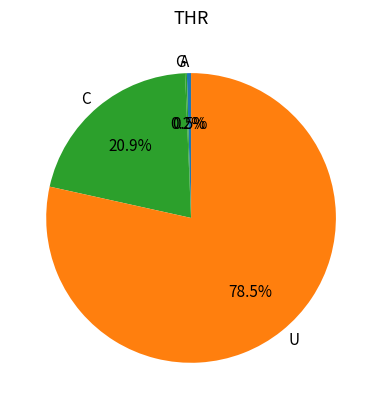

Which has a higher value, U or C?

U